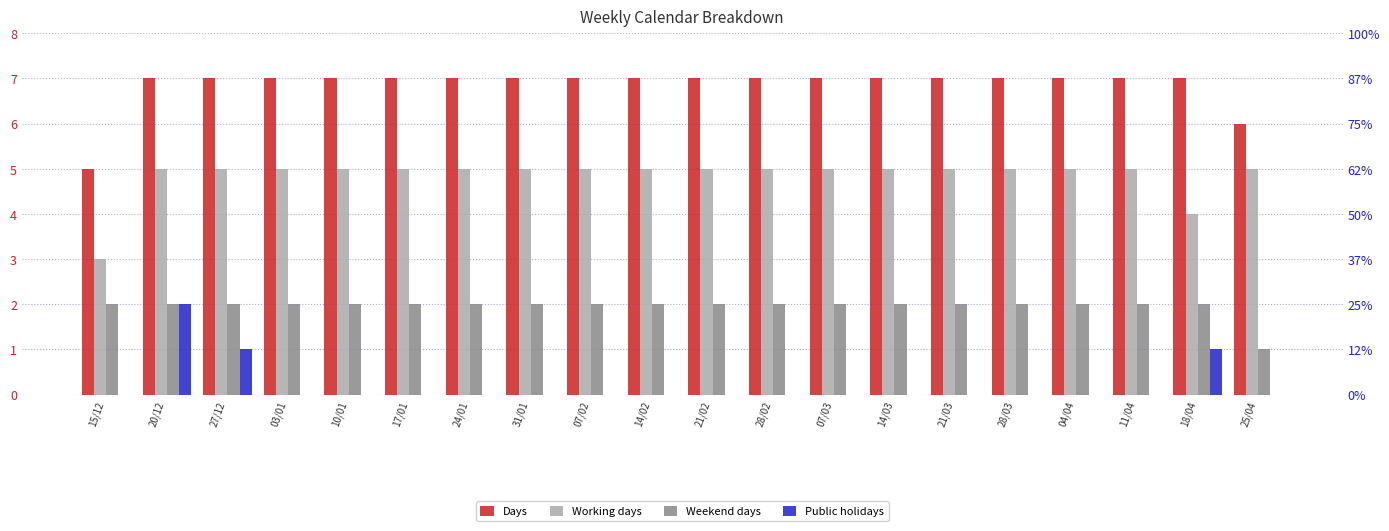

Reading right to left, extract all data points from this chart.

Days: 6	7	7	7	7	7	7	7	7	7	7	7	7	7	7	7	7	7	7	5
Working days: 5	4	5	5	5	5	5	5	5	5	5	5	5	5	5	5	5	5	5	3
Weekend days: 1	2	2	2	2	2	2	2	2	2	2	2	2	2	2	2	2	2	2	2
Public holidays: 0	1	0	0	0	0	0	0	0	0	0	0	0	0	0	0	0	1	2	0